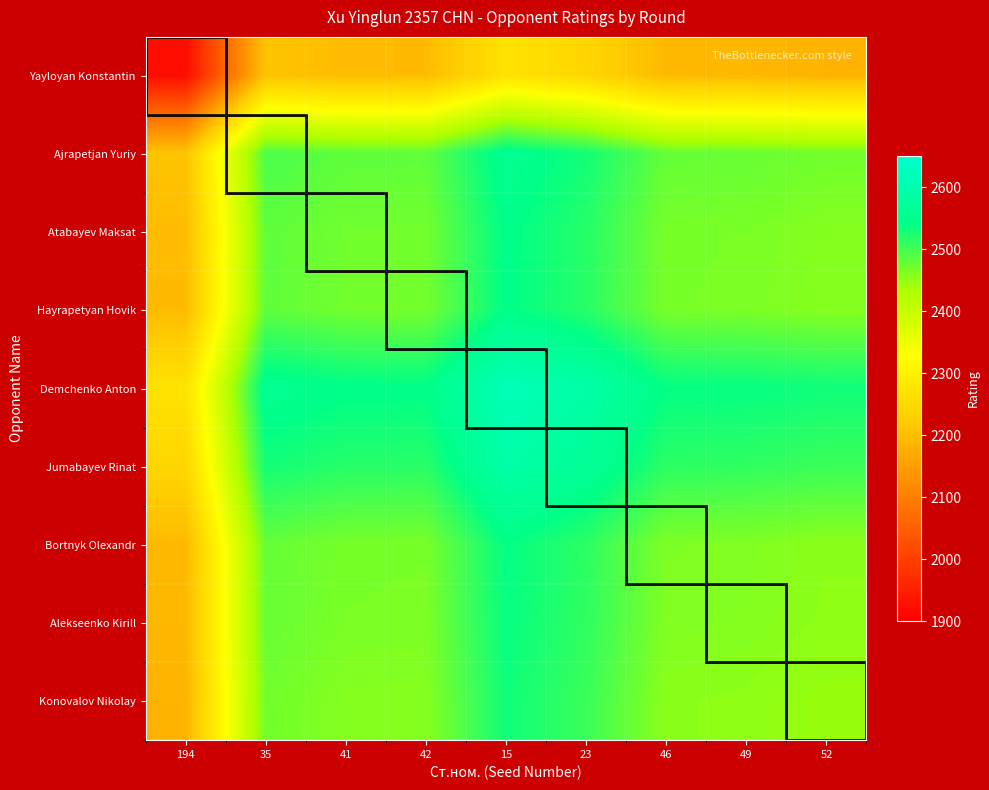

Reading left to right, transcribe all the data shown in this chart.

Yayloyan Konstantin: 194=1922.0	35=2208.5	41=2196.5	42=2195.5	15=2269.5	23=2243.0	46=2192.5	49=2190.5	52=2184.0
Ajrapetjan Yuriy: 194=2208.5	35=2495.0	41=2483.0	42=2482.0	15=2556.0	23=2529.5	46=2479.0	49=2477.0	52=2470.5
Atabayev Maksat: 194=2196.5	35=2483.0	41=2471.0	42=2470.0	15=2544.0	23=2517.5	46=2467.0	49=2465.0	52=2458.5
Hayrapetyan Hovik: 194=2195.5	35=2482.0	41=2470.0	42=2469.0	15=2543.0	23=2516.5	46=2466.0	49=2464.0	52=2457.5
Demchenko Anton: 194=2269.5	35=2556.0	41=2544.0	42=2543.0	15=2617.0	23=2590.5	46=2540.0	49=2538.0	52=2531.5
Jumabayev Rinat: 194=2243.0	35=2529.5	41=2517.5	42=2516.5	15=2590.5	23=2564.0	46=2513.5	49=2511.5	52=2505.0
Bortnyk Olexandr: 194=2192.5	35=2479.0	41=2467.0	42=2466.0	15=2540.0	23=2513.5	46=2463.0	49=2461.0	52=2454.5
Alekseenko Kirill: 194=2190.5	35=2477.0	41=2465.0	42=2464.0	15=2538.0	23=2511.5	46=2461.0	49=2459.0	52=2452.5
Konovalov Nikolay: 194=2184.0	35=2470.5	41=2458.5	42=2457.5	15=2531.5	23=2505.0	46=2454.5	49=2452.5	52=2446.0